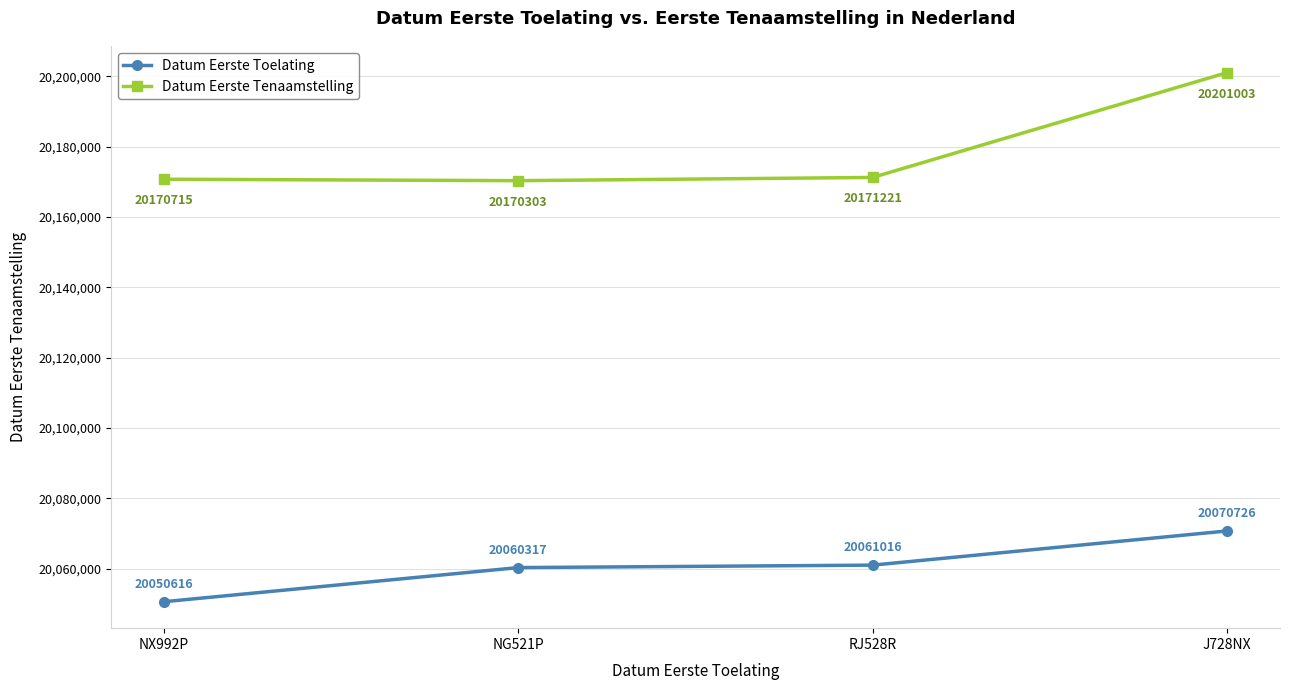

Which series changed the most between RJ528R and J728NX?

Datum Eerste Tenaamstelling